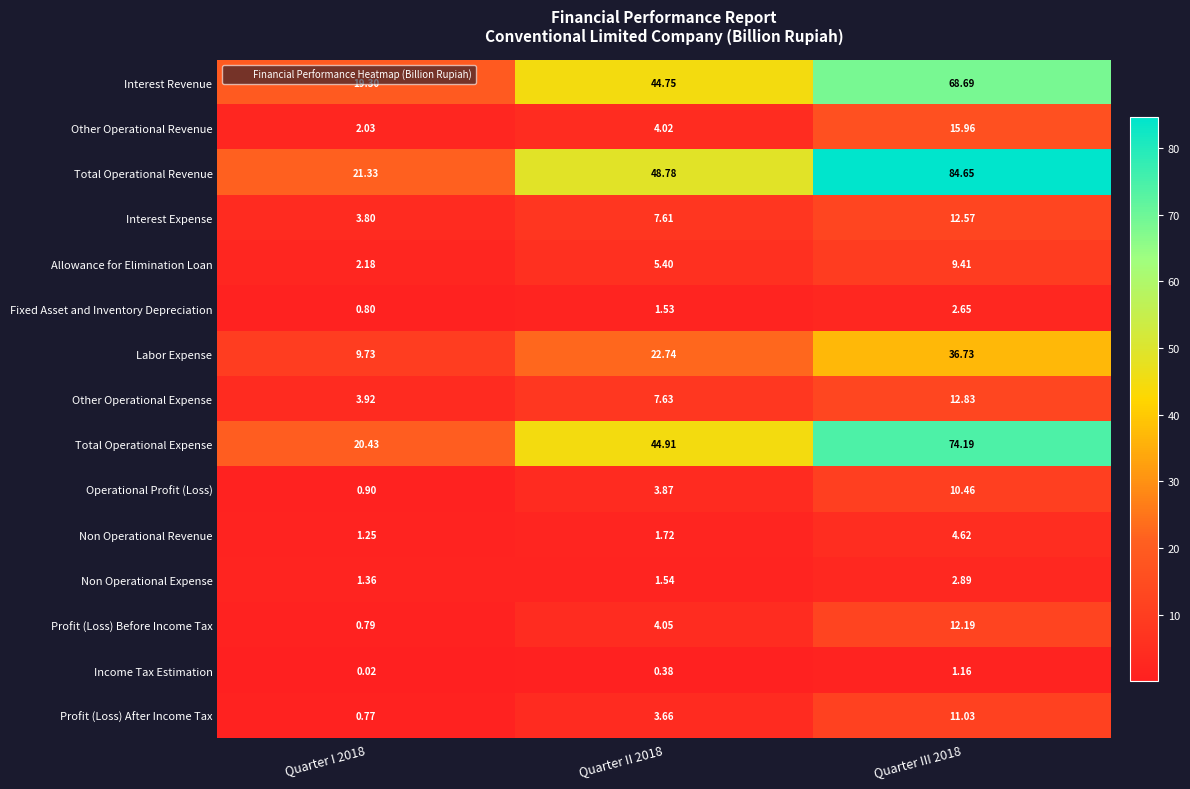

At Quarter II 2018, list the series in order from largest to smallest.

Total Operational Revenue, Total Operational Expense, Interest Revenue, Labor Expense, Other Operational Expense, Interest Expense, Allowance for Elimination Loan, Profit (Loss) Before Income Tax, Other Operational Revenue, Operational Profit (Loss), Profit (Loss) After Income Tax, Non Operational Revenue, Non Operational Expense, Fixed Asset and Inventory Depreciation, Income Tax Estimation